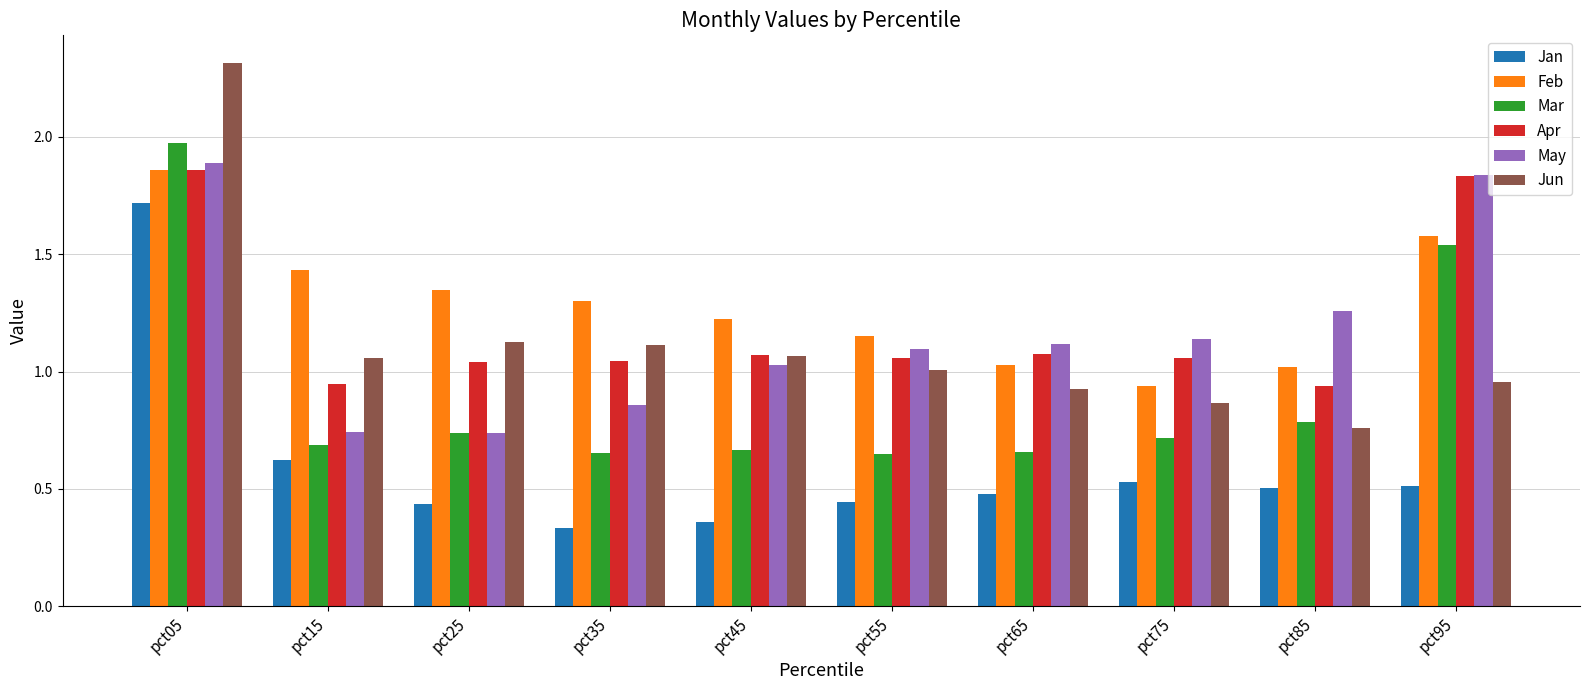

The Apr series shows 0.5 at pct15. True or false?

False